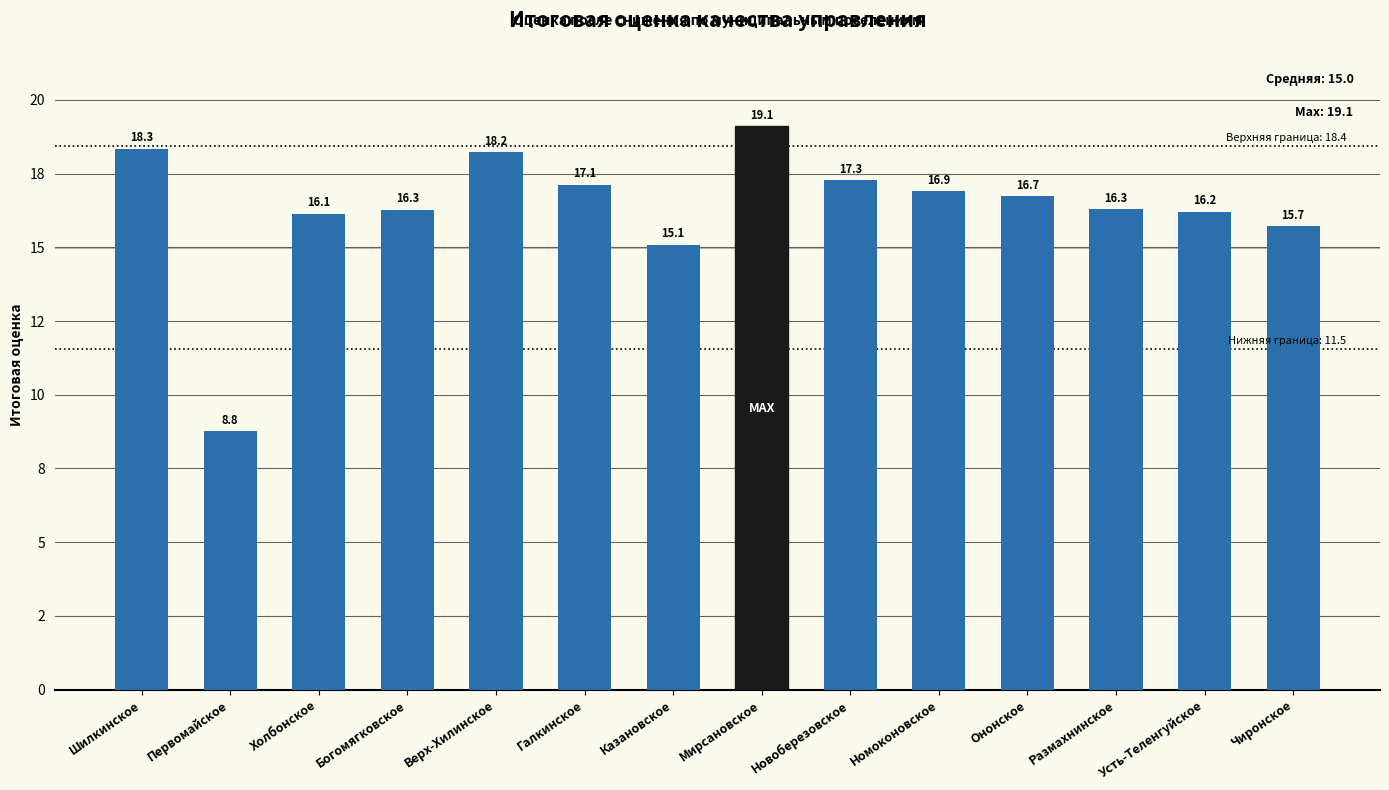

Rank the categories by value from highest to lowest.

Мирсановское, Шилкинское, Верх-Хилинское, Новоберезовское, Галкинское, Номоконовское, Ононское, Размахнинское, Богомягковское, Усть-Теленгуйское, Холбонское, Чиронское, Казановское, Первомайское